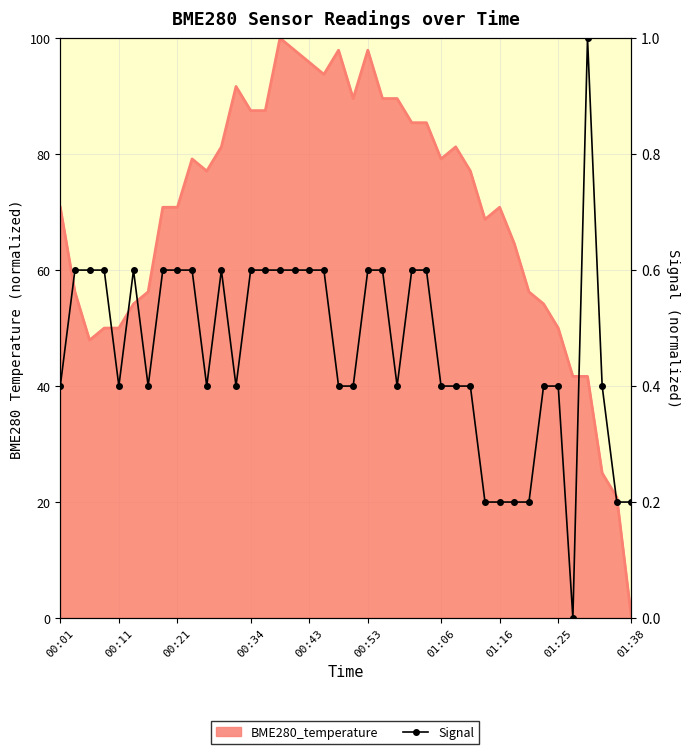

What is the value of the 17th point from the left?

0.6